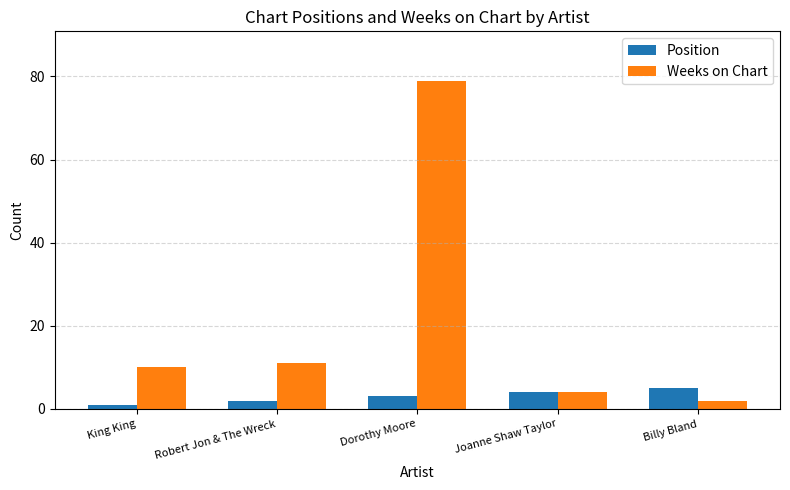

What value does the Weeks on Chart series have at Robert Jon & The Wreck, to the nearest 5?

10